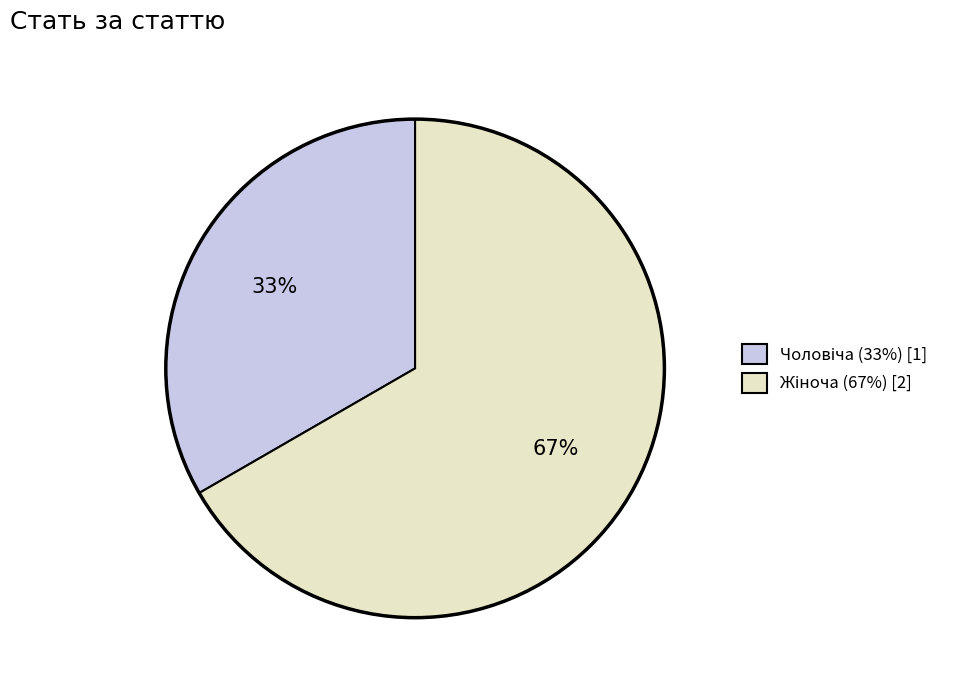

To the nearest percent, what is the average slice percentage?

50%